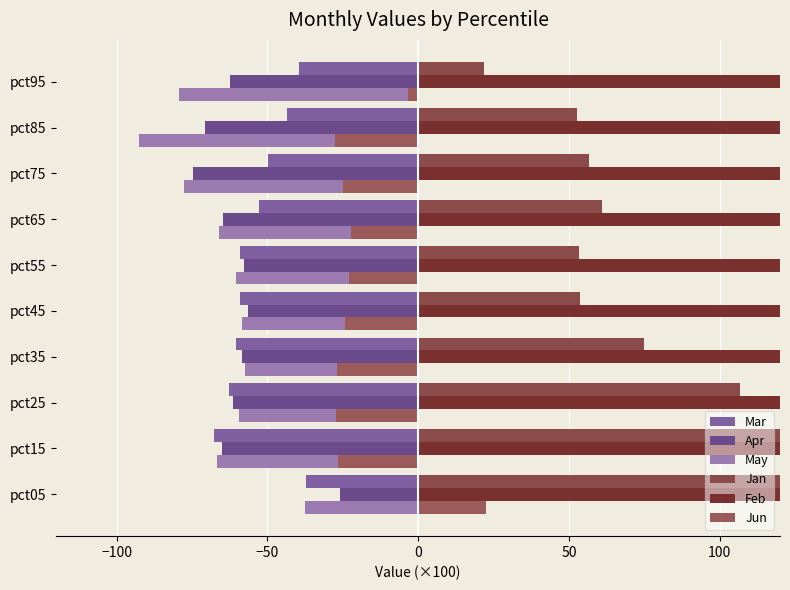

Between pct15 and pct75, which is larger?

pct75